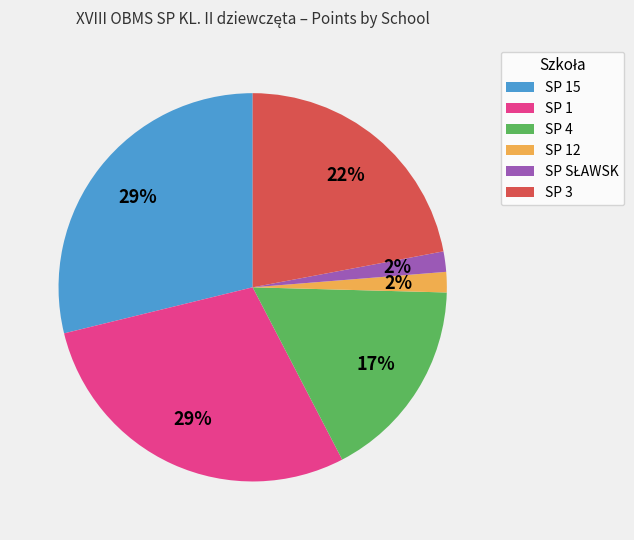

To the nearest percent, what is the combined percentage of SP 15 and SP 12?

31%